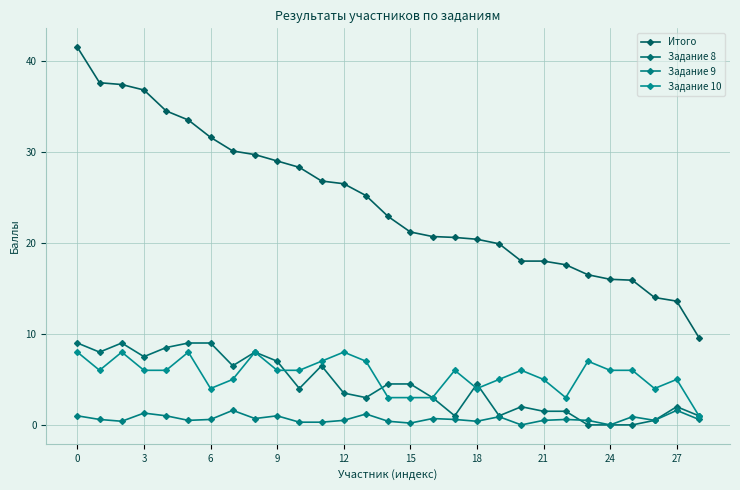

Count the number of data series in this chart.

4